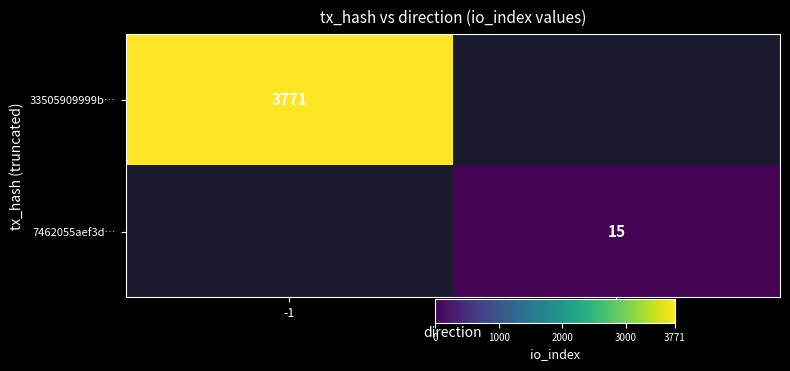

Between 1 and -1, which is larger?

-1